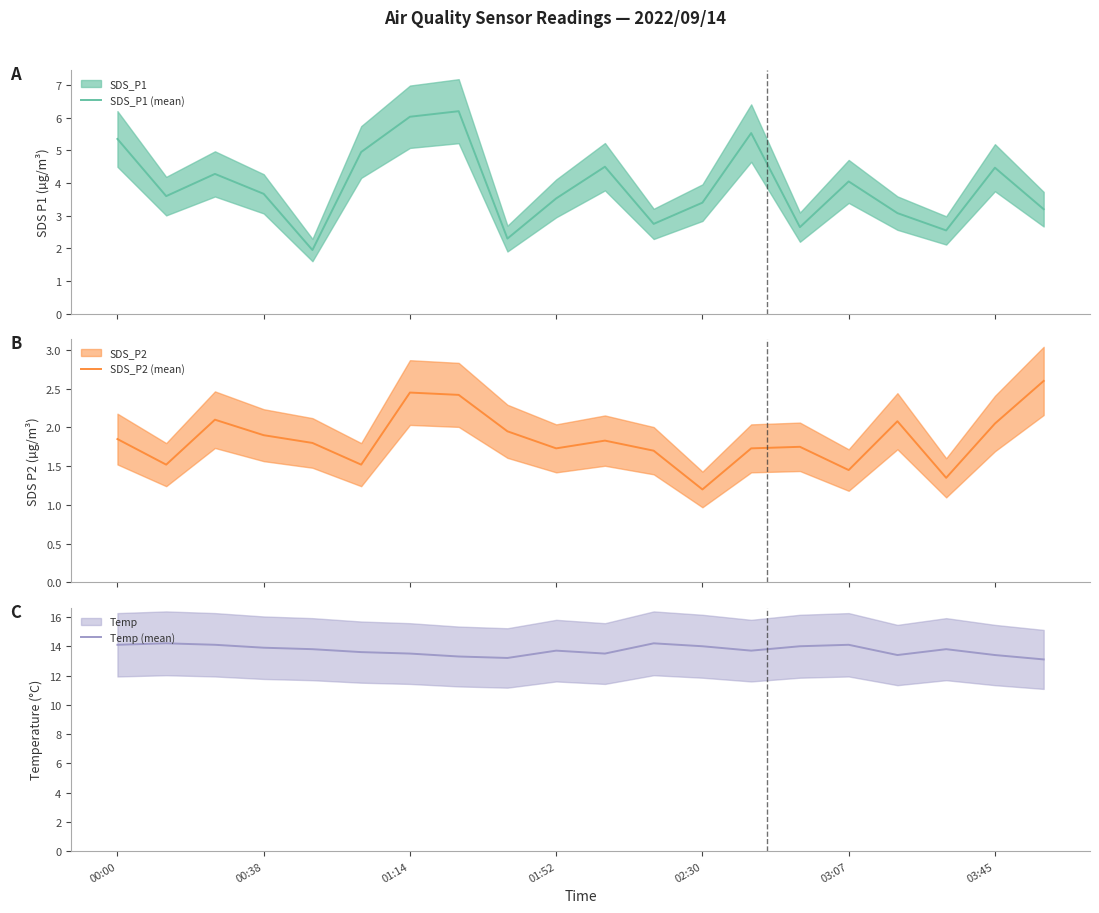

What is the sum of all SDS_P1 (mean) values?

78.0